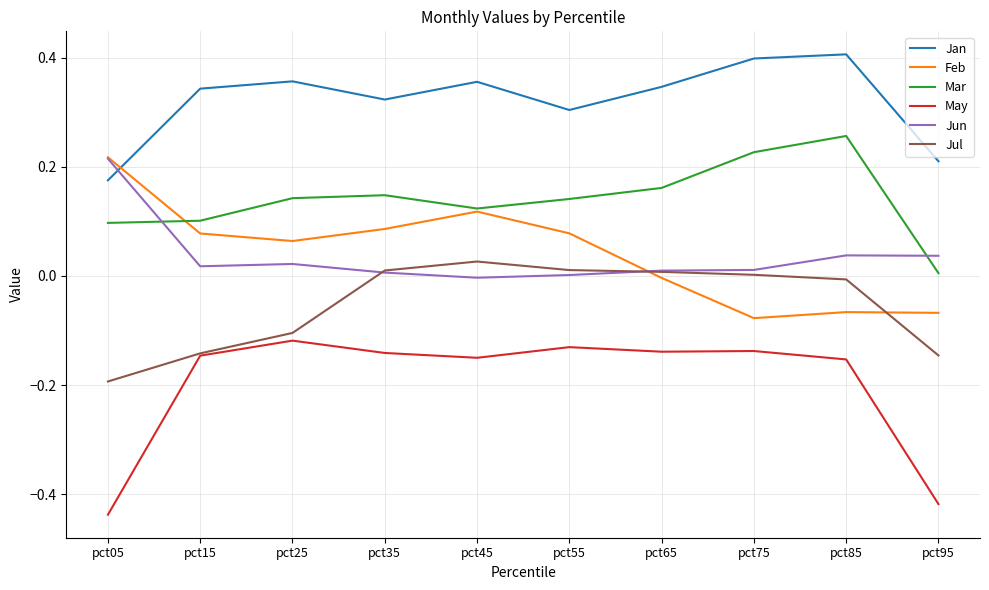

Which category has the highest value in the Mar series?

pct85